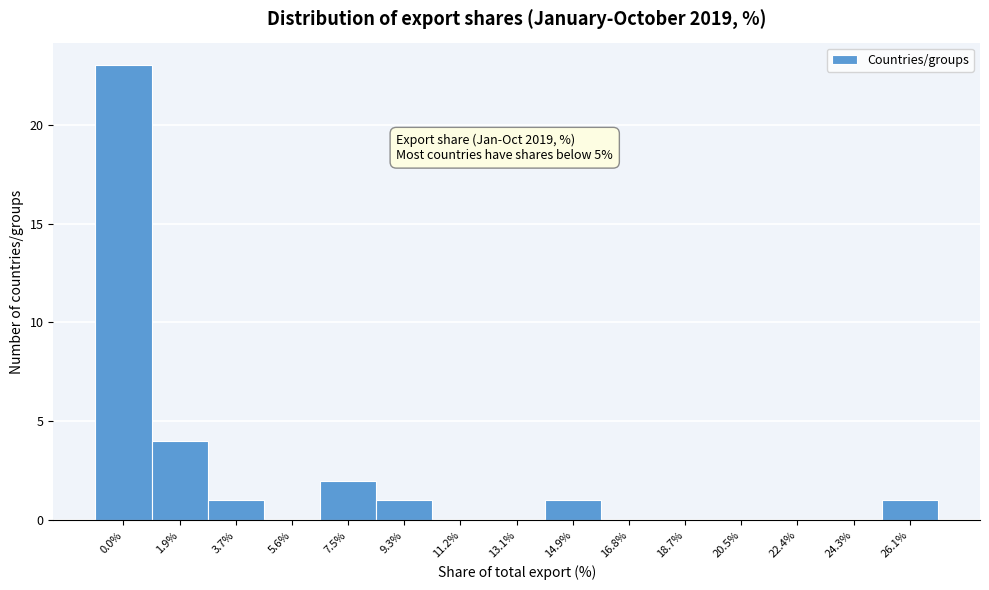

Reading right to left, extract all data points from this chart.

26.1%=1	24.3%=0	22.4%=0	20.5%=0	18.7%=0	16.8%=0	14.9%=1	13.1%=0	11.2%=0	9.3%=1	7.5%=2	5.6%=0	3.7%=1	1.9%=4	0.0%=23